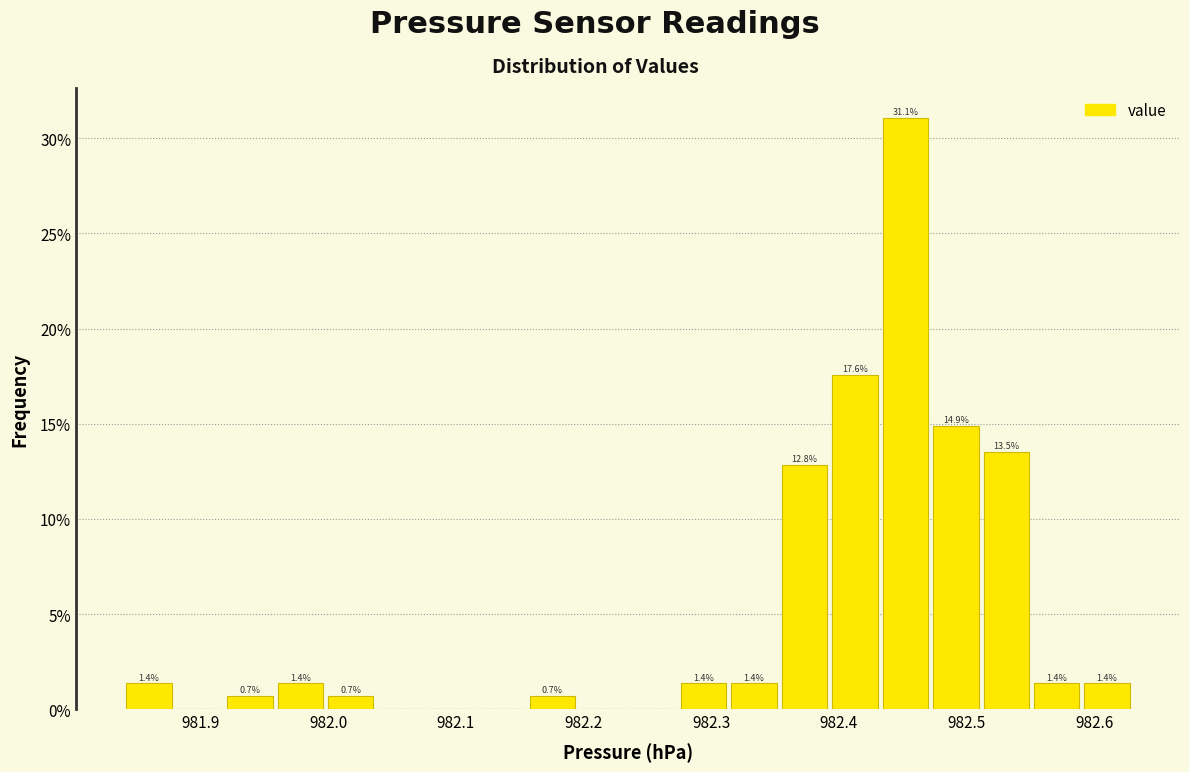

Read against the x-axis, roughly where is the centre of the tallest bar?

982.45